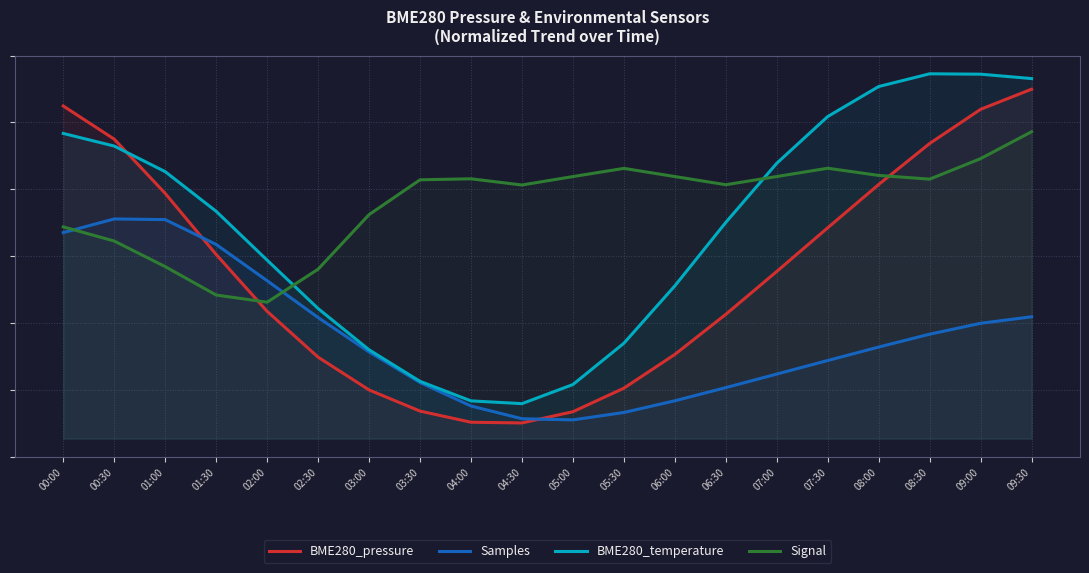

Reading left to right, what are all the values shown in this chart?

BME280_pressure: 0.8	0.8	0.6	0.5	0.3	0.2	0.1	0.1	0.0	0.0	0.1	0.1	0.2	0.3	0.4	0.5	0.6	0.8	0.8	0.9
Samples: 0.5	0.6	0.6	0.5	0.4	0.3	0.2	0.1	0.1	0.1	0.0	0.1	0.1	0.1	0.2	0.2	0.2	0.3	0.3	0.3
BME280_temperature: 0.8	0.7	0.7	0.6	0.5	0.3	0.2	0.1	0.1	0.1	0.1	0.2	0.4	0.6	0.7	0.8	0.9	0.9	0.9	0.9
Signal: 0.5	0.5	0.4	0.4	0.3	0.4	0.6	0.7	0.7	0.6	0.7	0.7	0.7	0.6	0.7	0.7	0.7	0.7	0.7	0.8